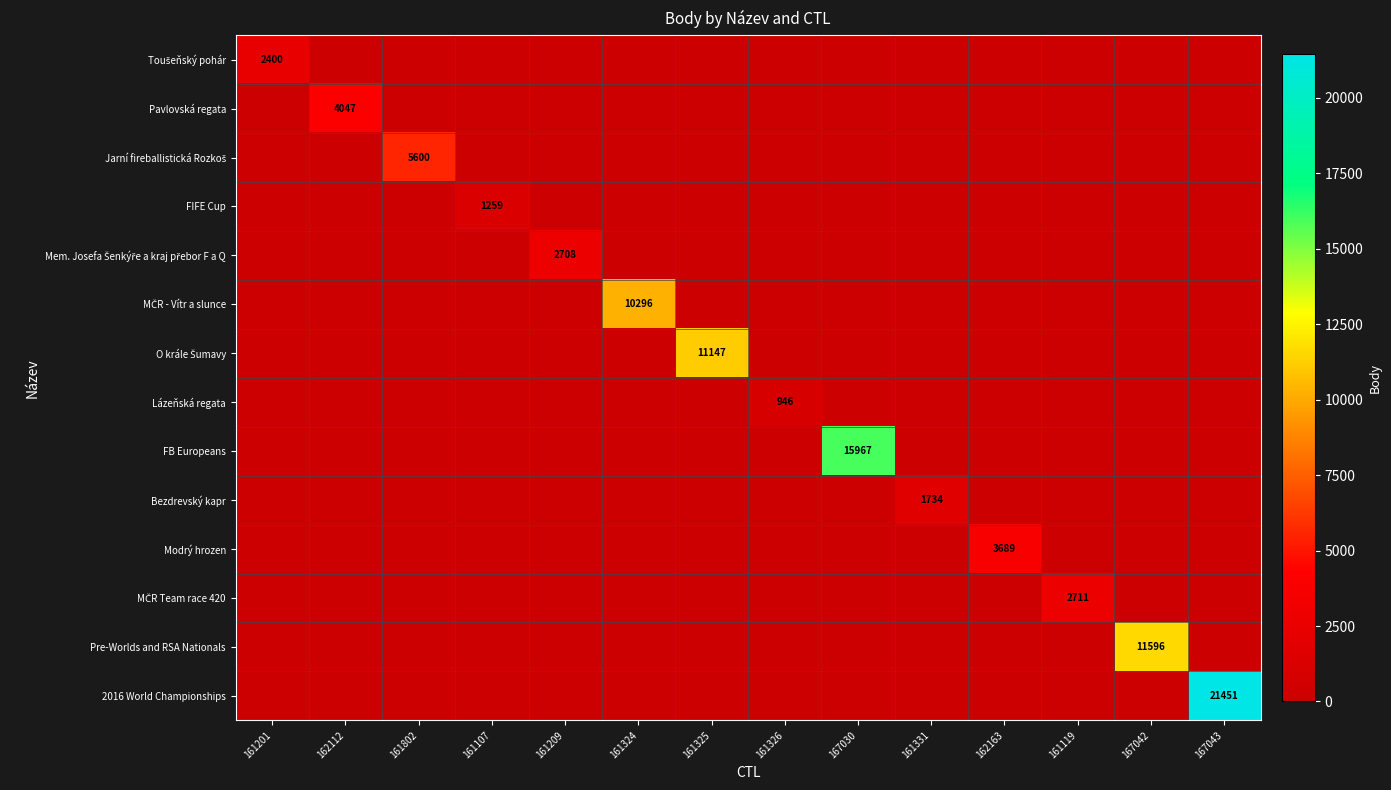

At which label is Modrý hrozen closest to 1844?

161201